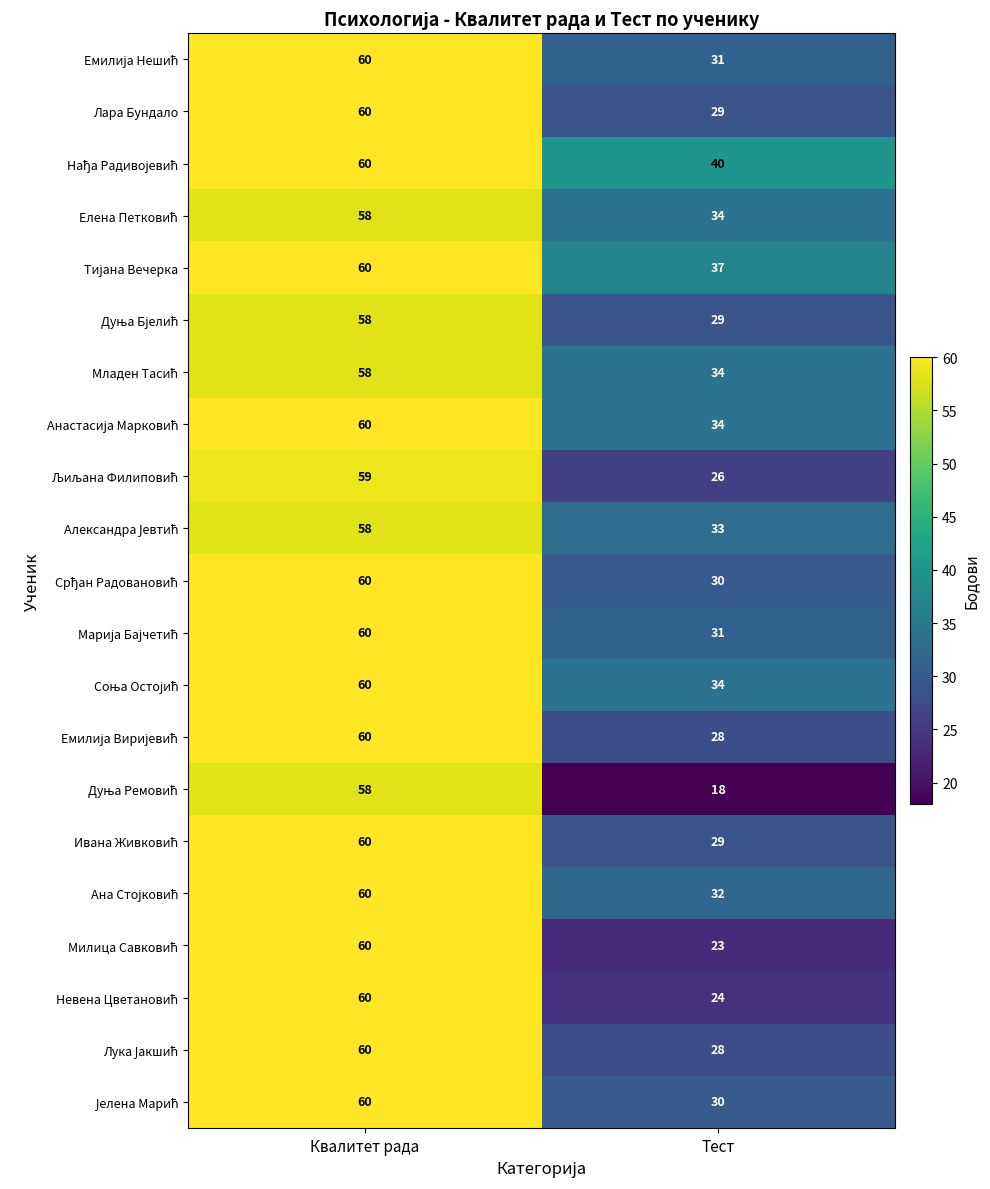

At which category does the chart reach its minimum across all series?

Тест